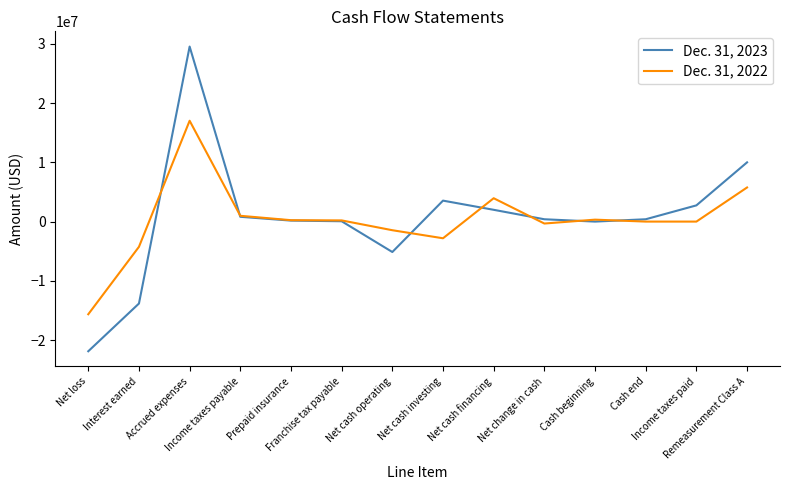

What is the minimum value for Dec. 31, 2022?

-15642548